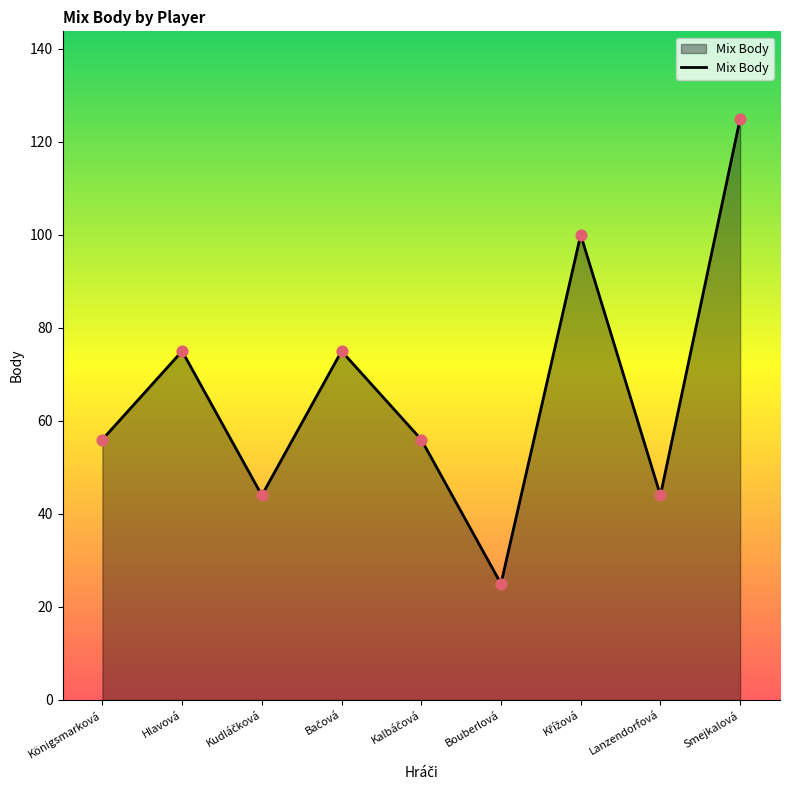

Between Königsmarková and Hlavová, which is larger?

Hlavová